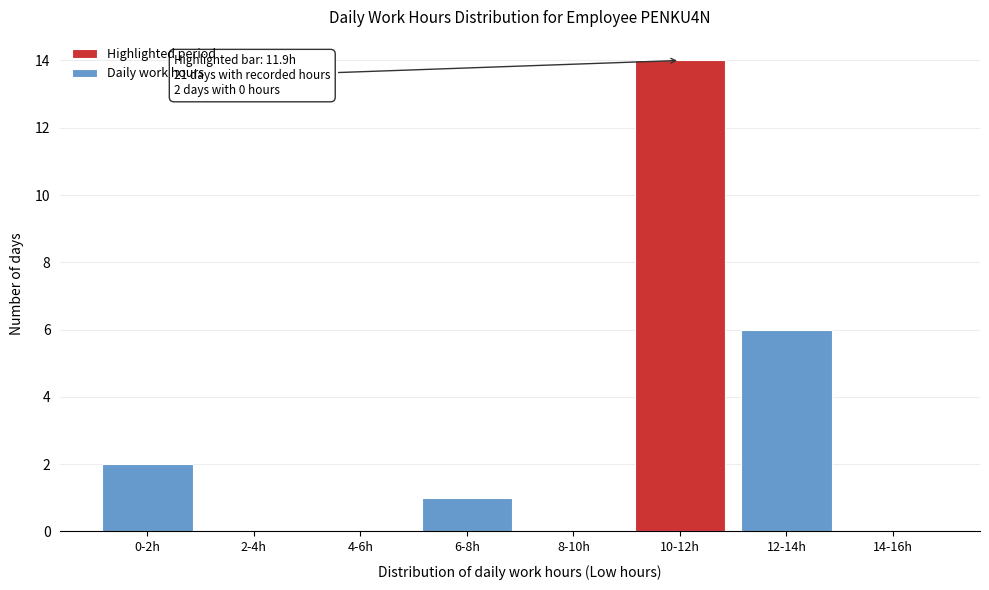

Reading left to right, what are all the values shown in this chart?

0-2h=2	2-4h=0	4-6h=0	6-8h=1	8-10h=0	10-12h=14	12-14h=6	14-16h=0